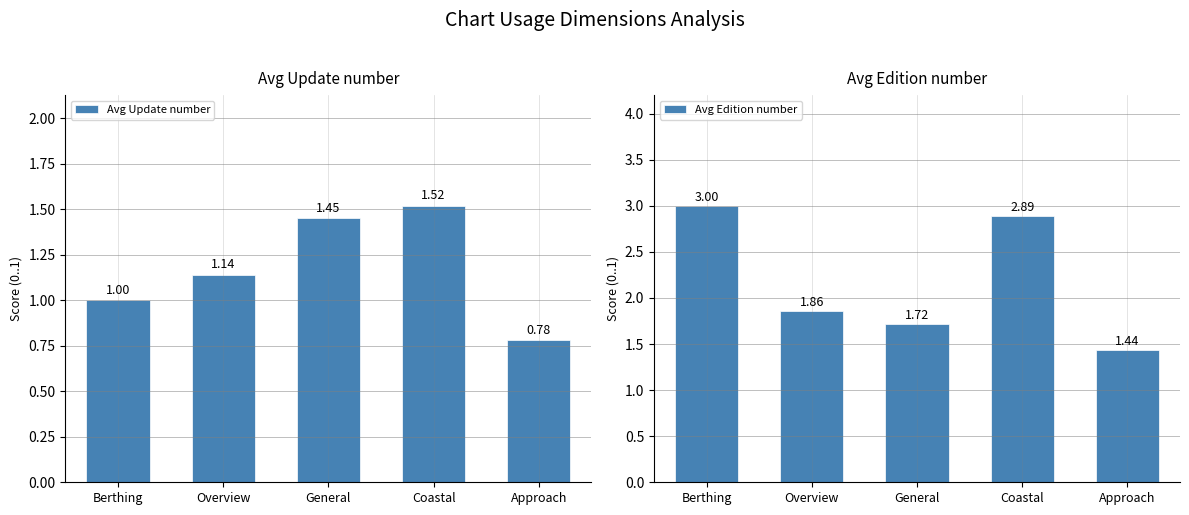

Which category has the lowest value in the Avg Update number series?

Approach